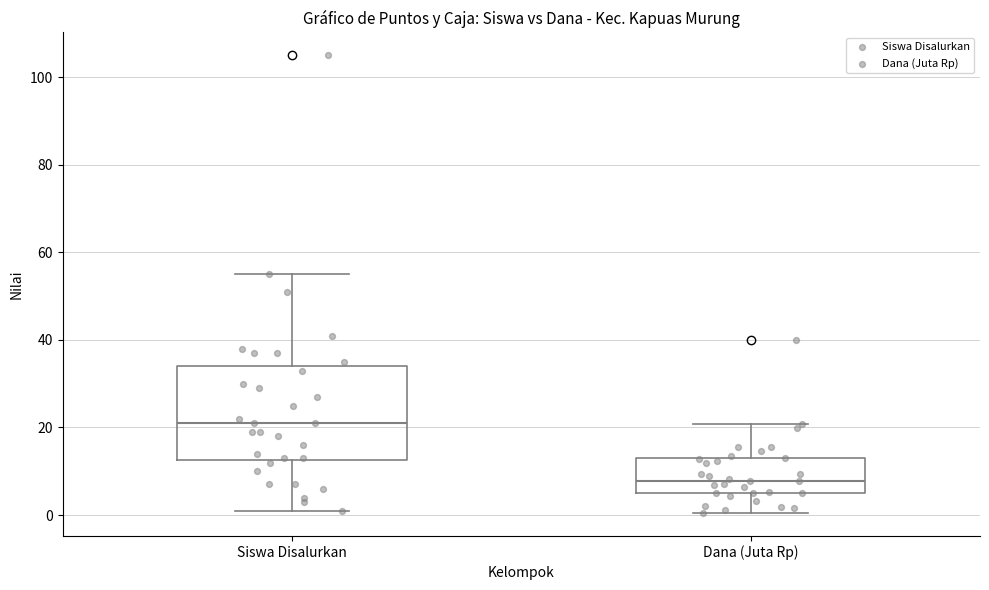

Which box is the tallest, from its lower edge to its upper edge?

Siswa Disalurkan